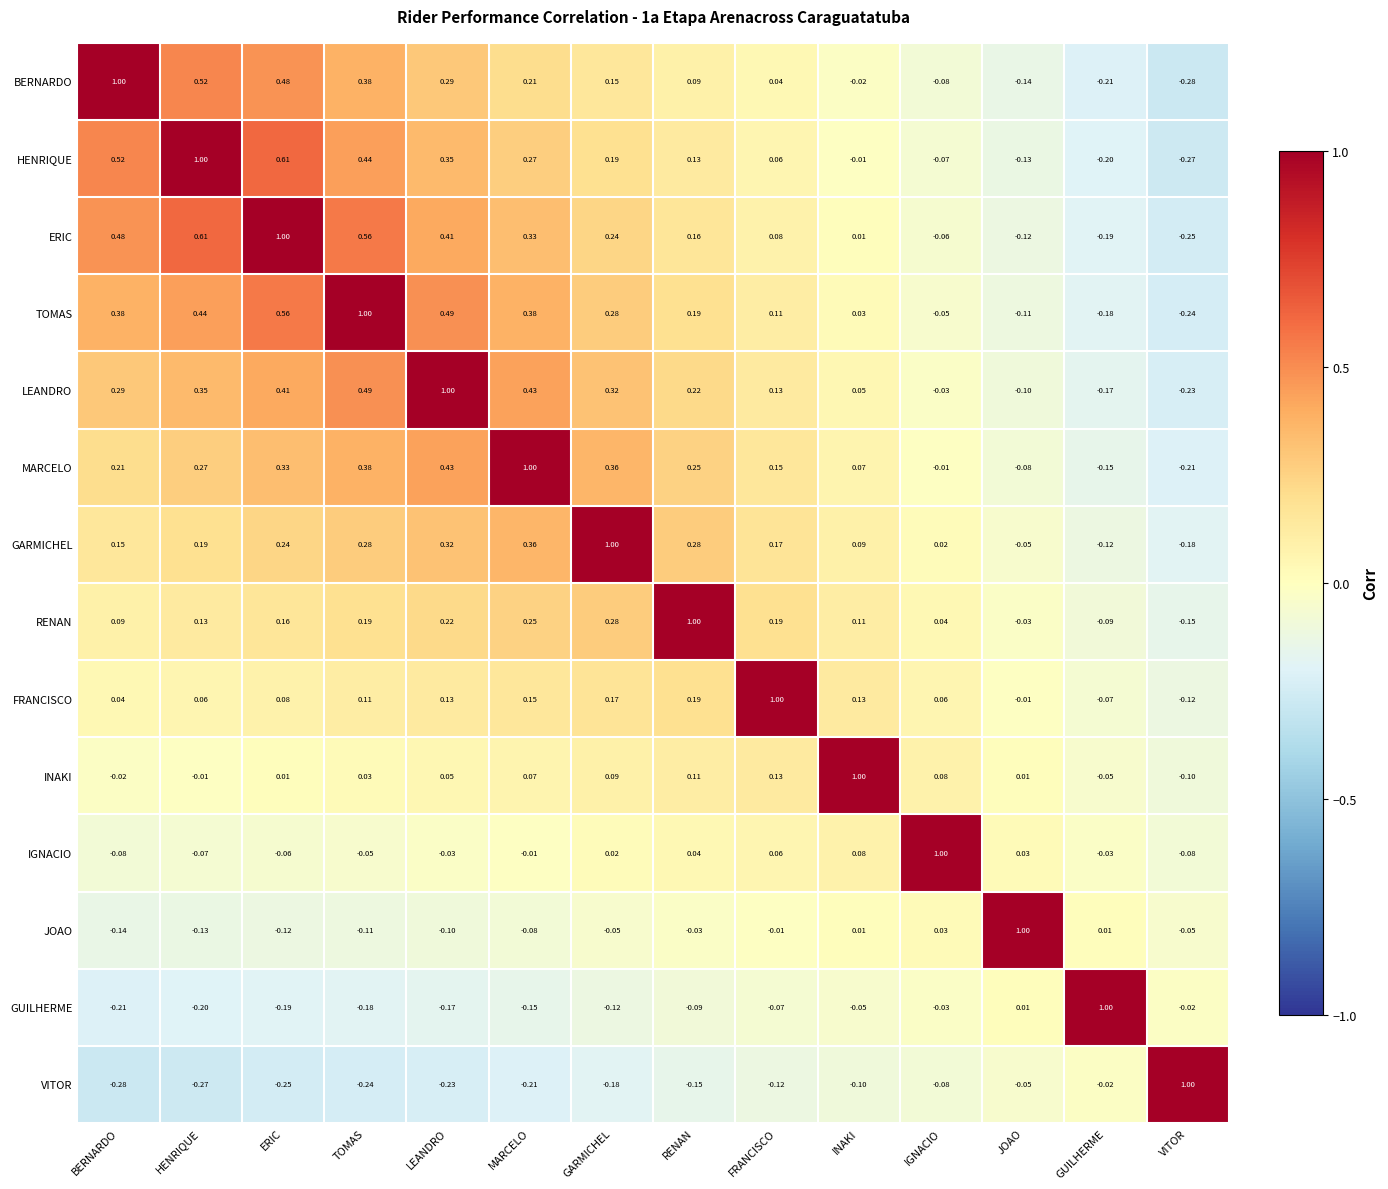

At which category is the sum across all series the highest?

TOMAS